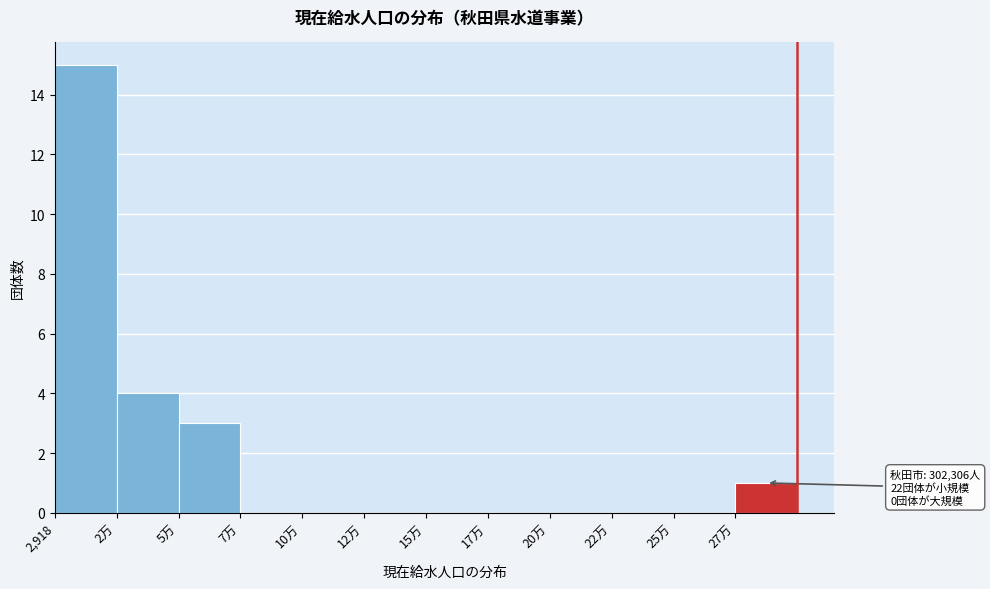

Reading right to left, list all the values displayed in this chart.

27万=1	25万=0	22万=0	20万=0	17万=0	15万=0	12万=0	10万=0	7万=0	5万=3	2万=4	2,918=15